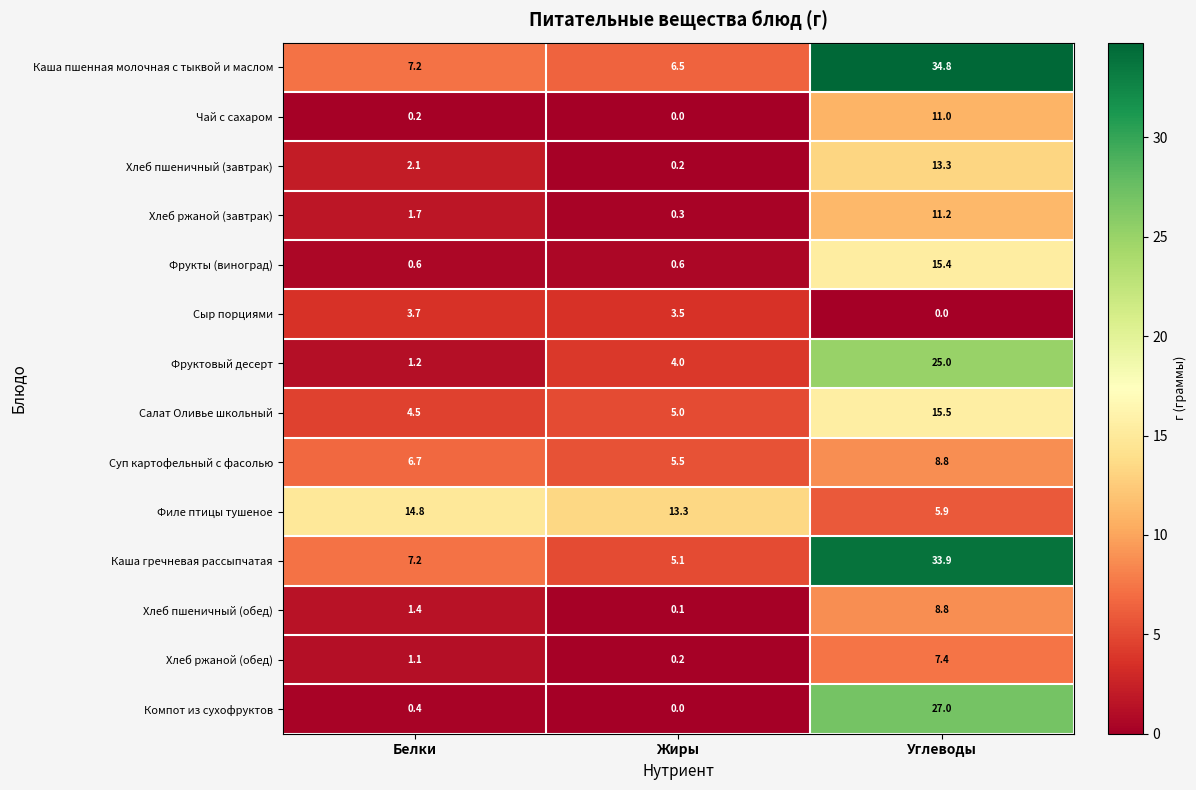

What is the difference between the highest and lowest values at Жиры?

13.3